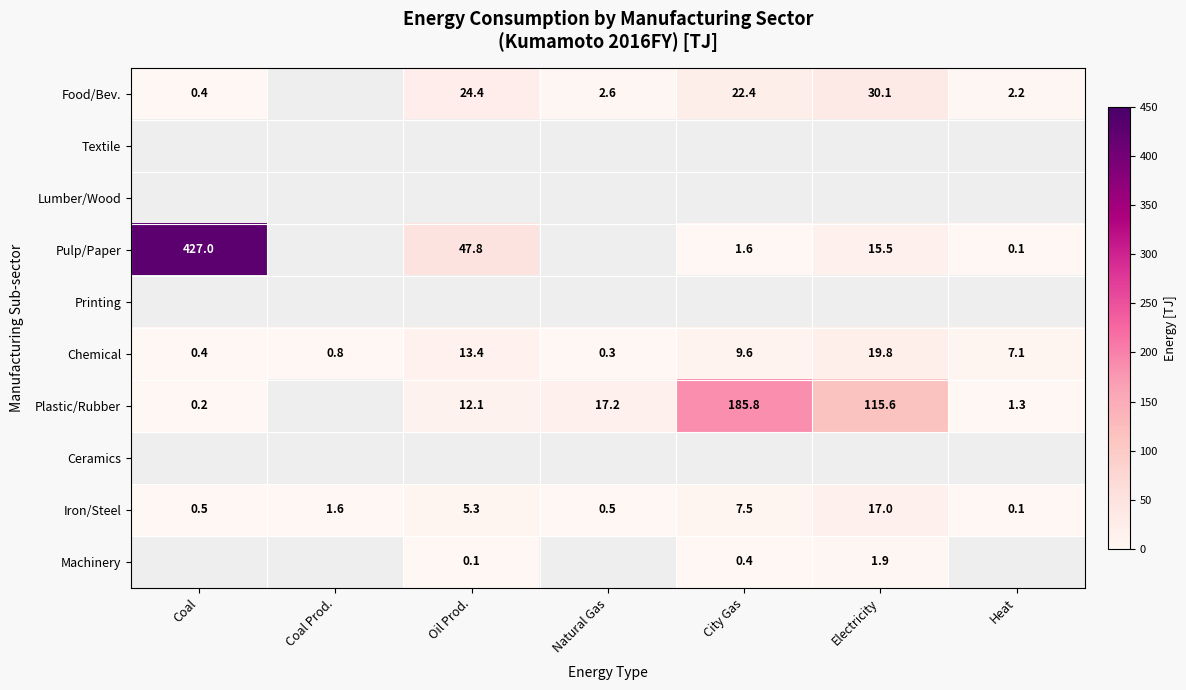

At which category is the sum across all series the highest?

Coal